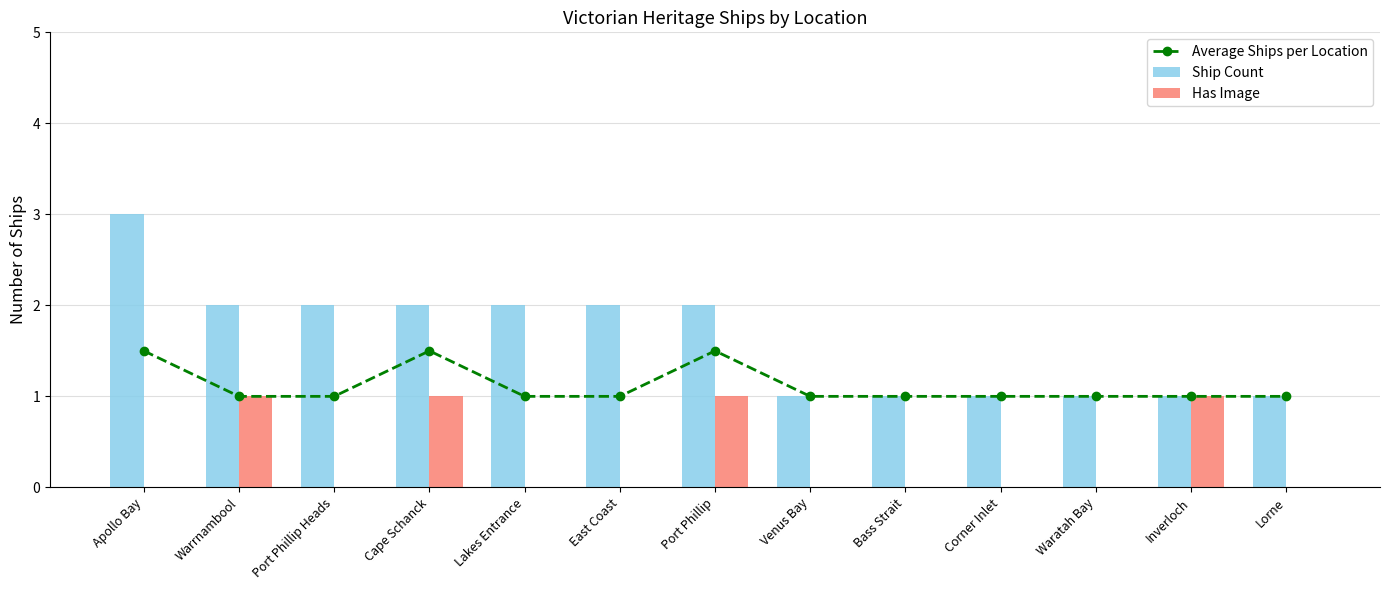

Which series changed the most between Warrnambool and Port Phillip?

Average Ships per Location